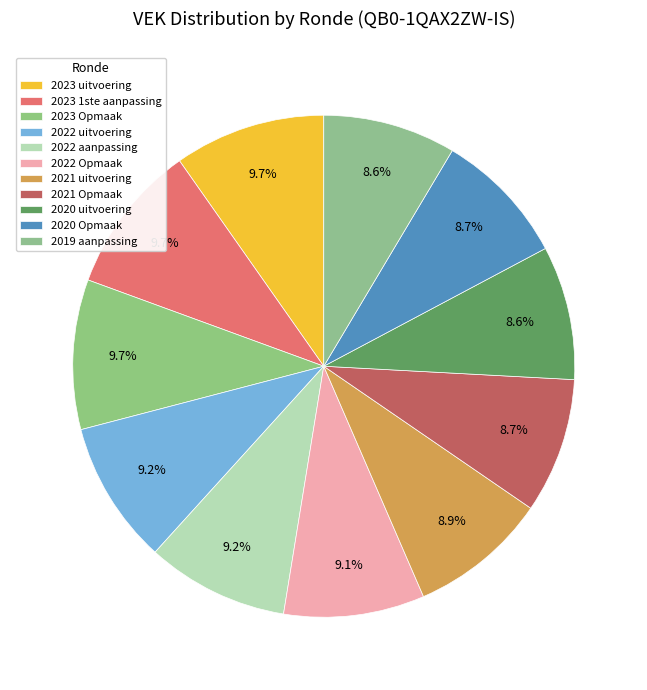

Is it true that 2021 uitvoering is 22% of the pie?

False